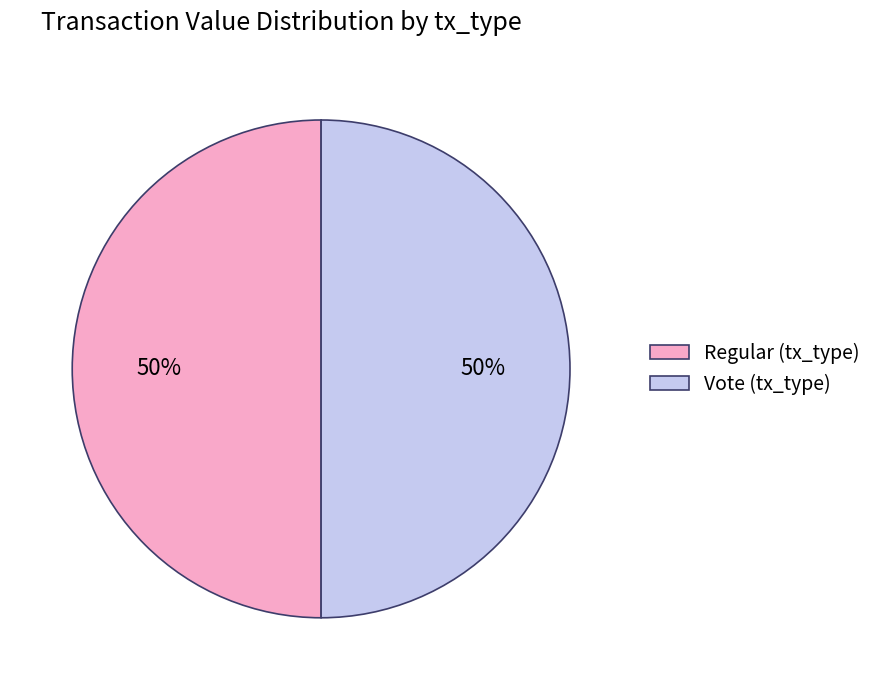

To the nearest percent, what is the combined percentage of Vote (tx_type) and Regular (tx_type)?

100%